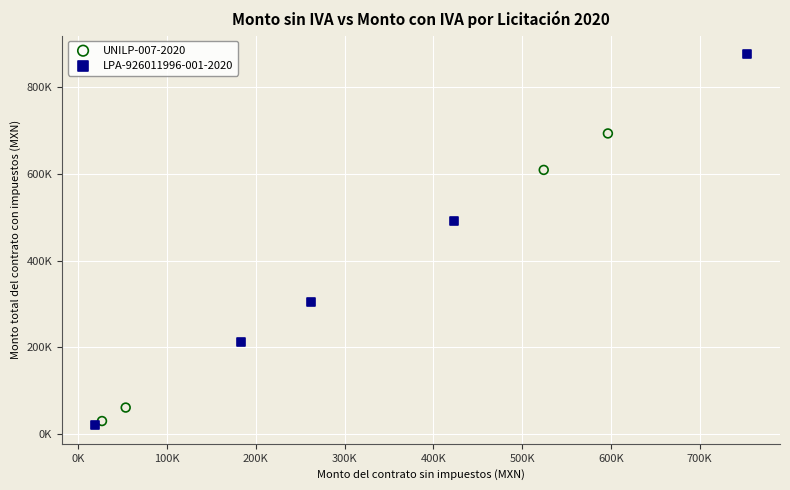

What are all the series names shown in the legend?

UNILP-007-2020, LPA-926011996-001-2020